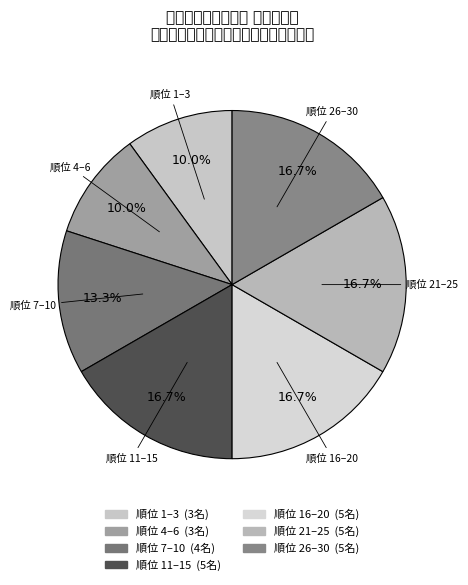

How many segments does this pie chart have?

7